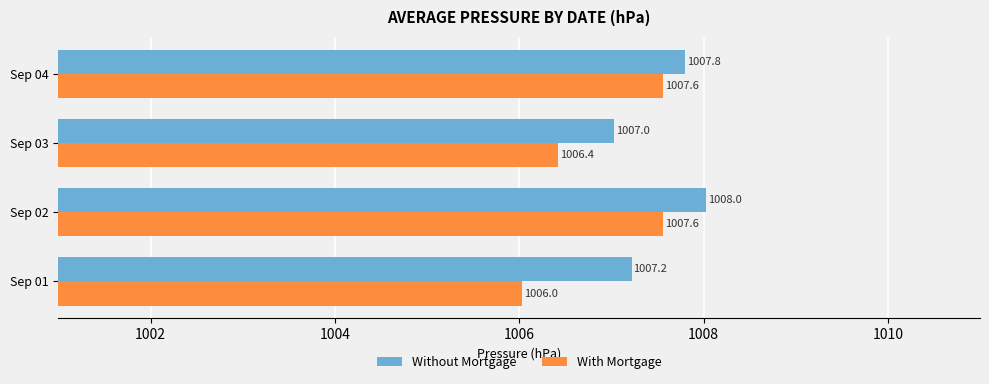

Which category has the highest value across all series?

Sep 02